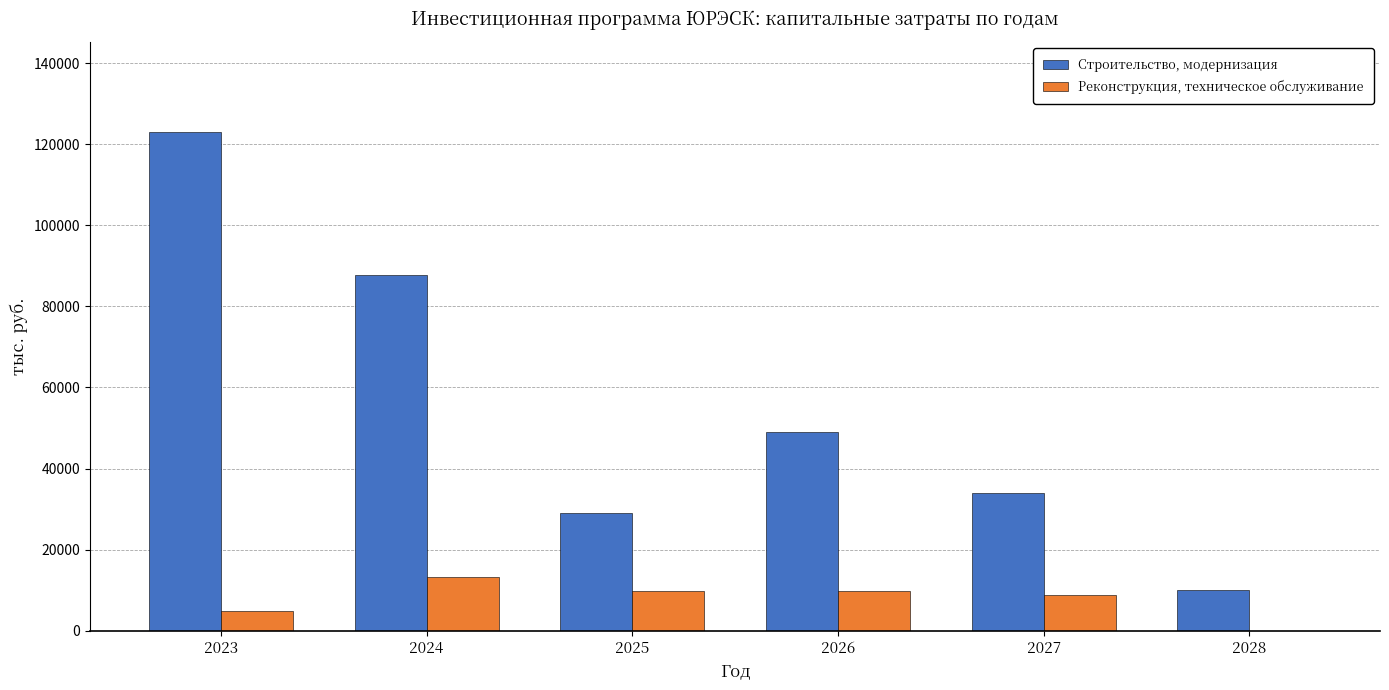

Which series has the widest spread of values?

Строительство, модернизация